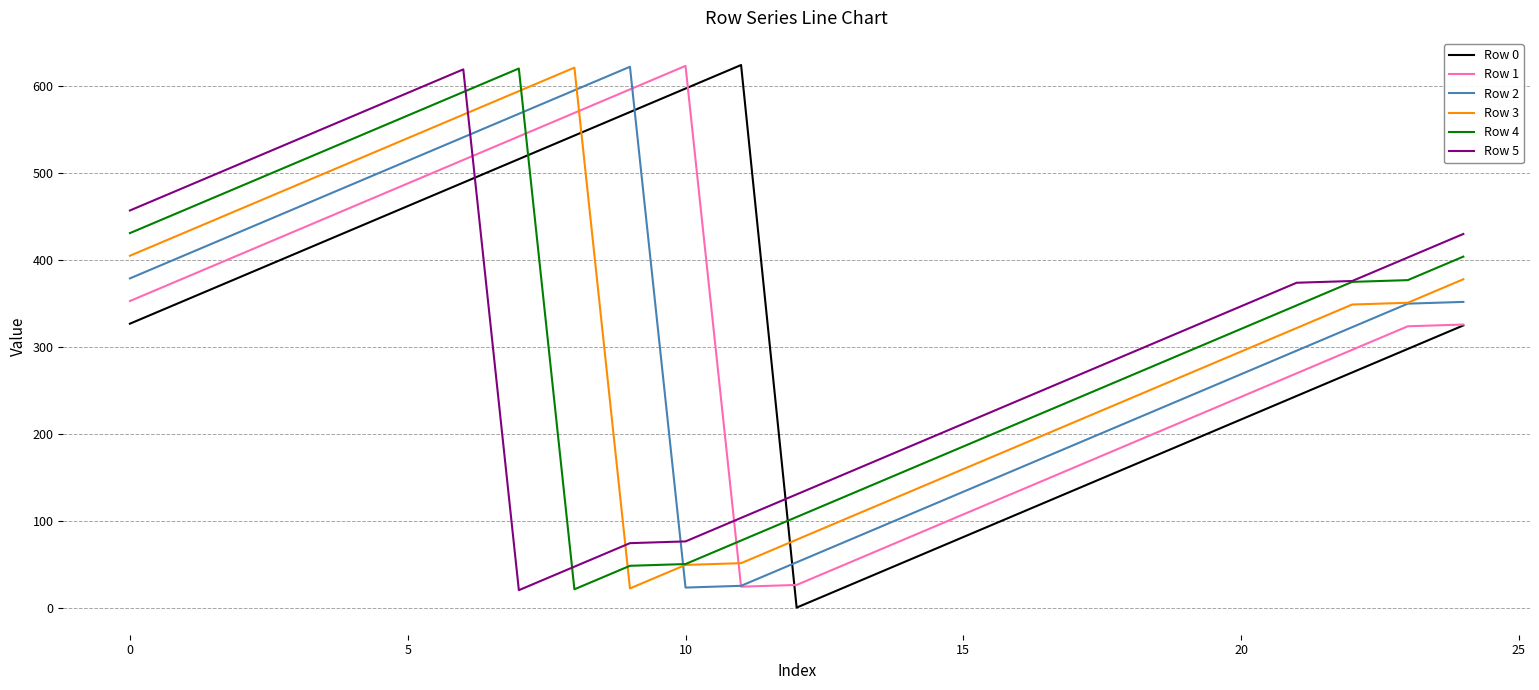

What is the maximum value shown in the chart?

624